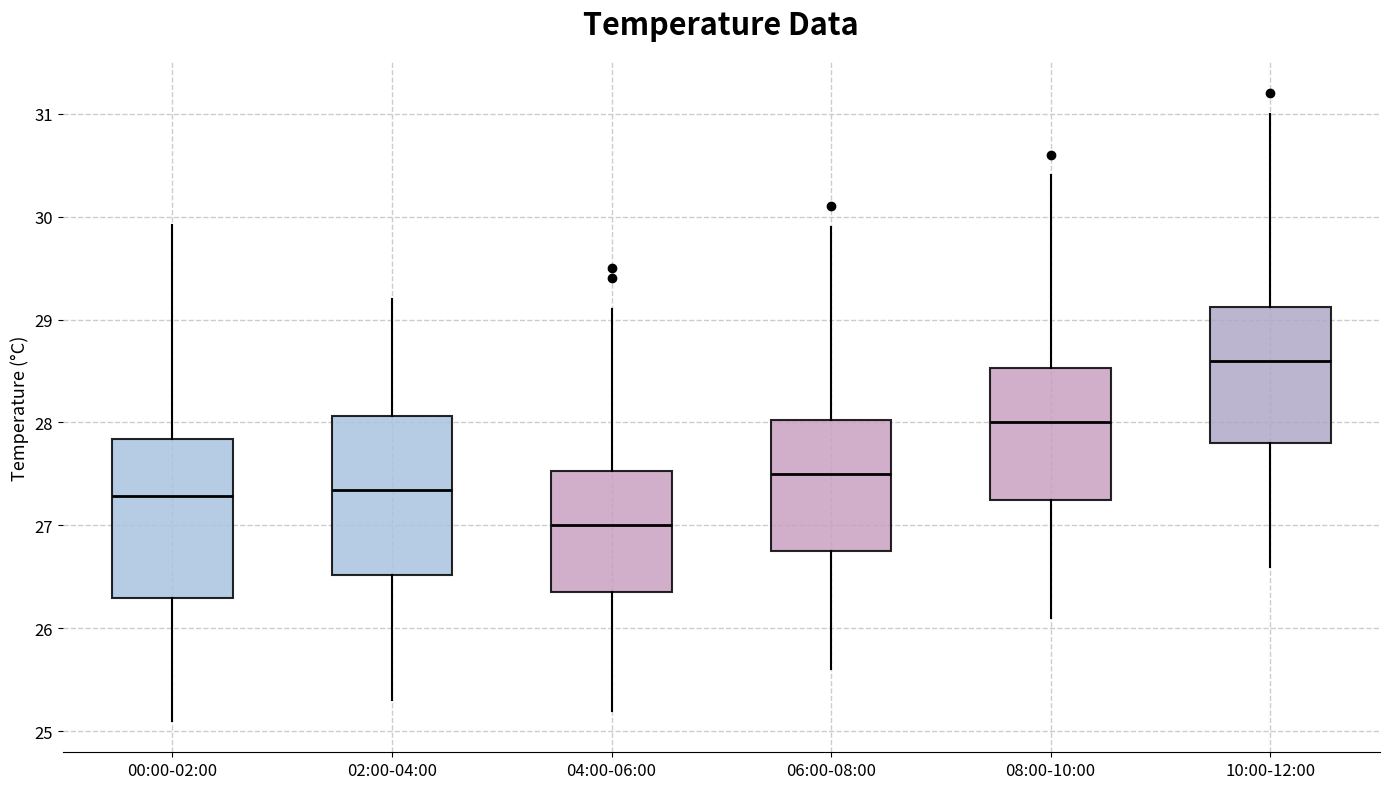

Where does the median line of the box for 04:00-06:00 sit on the y-axis? The values are not printed on the chart, so give them approximately, as read against the axis.

27.0